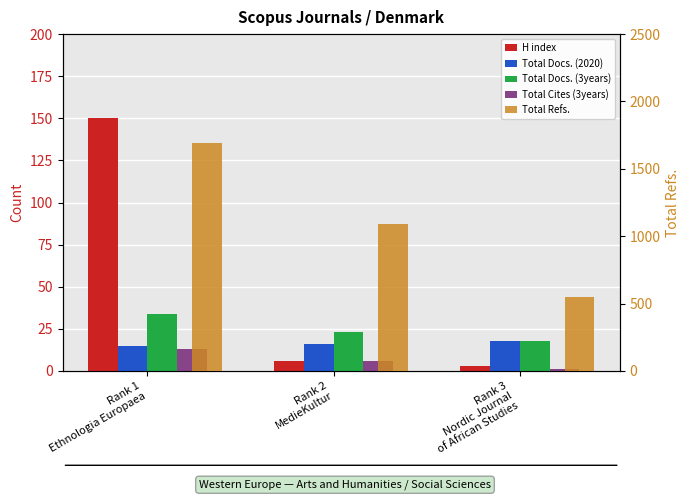

What is the highest value of the Total Docs. (3years) series?

34